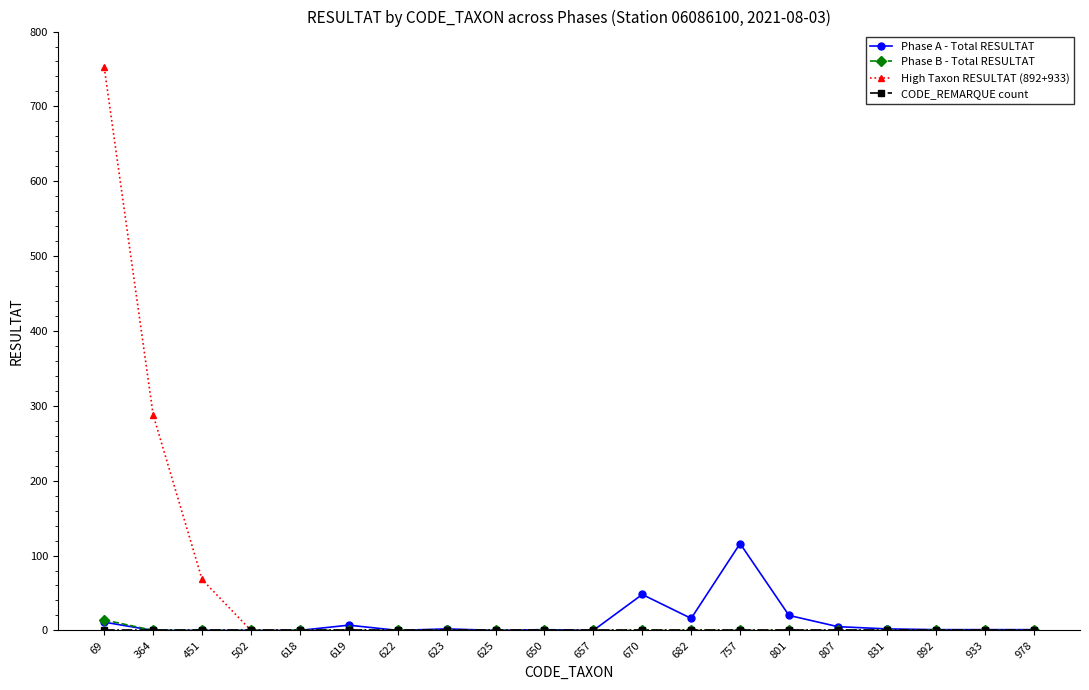

Which series has the widest spread of values?

High Taxon RESULTAT (892+933)